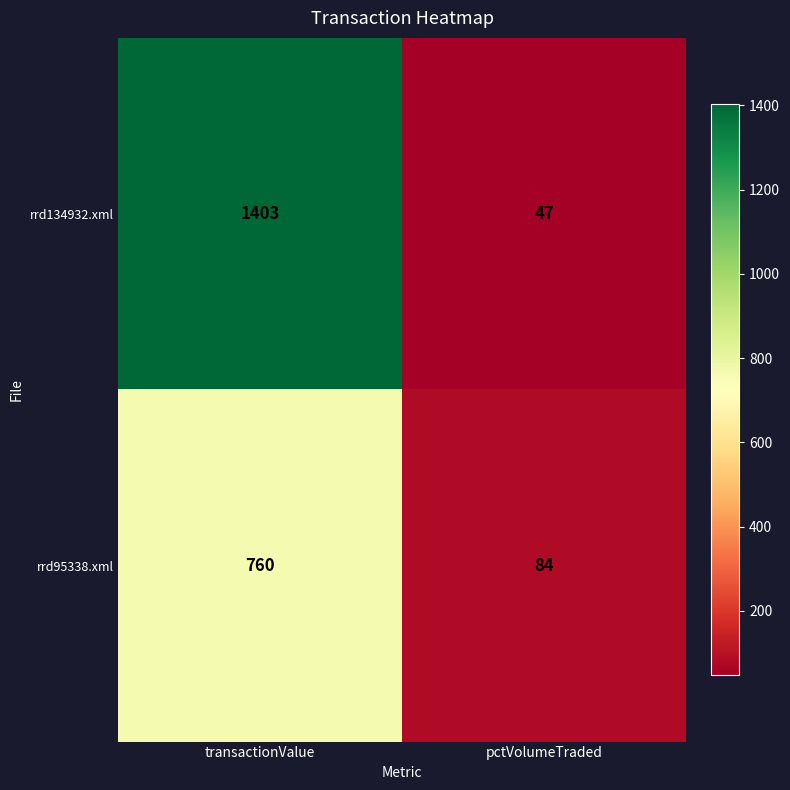

Which category has the highest value across all series?

transactionValue